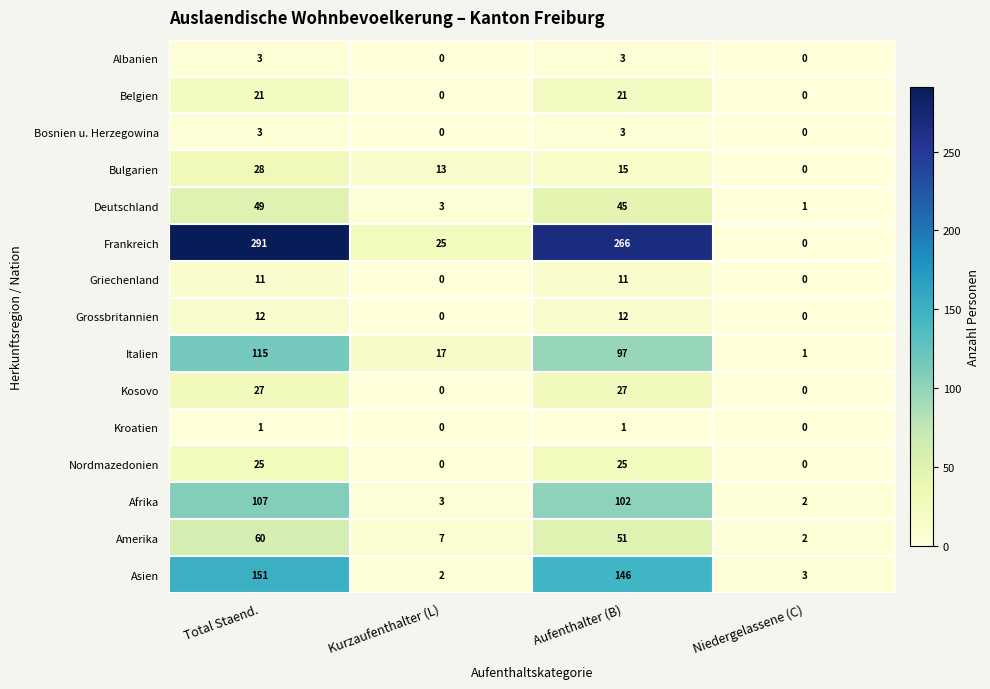

Rank the categories by Italien value from lowest to highest.

Niedergelassene (C), Kurzaufenthalter (L), Aufenthalter (B), Total Staend.